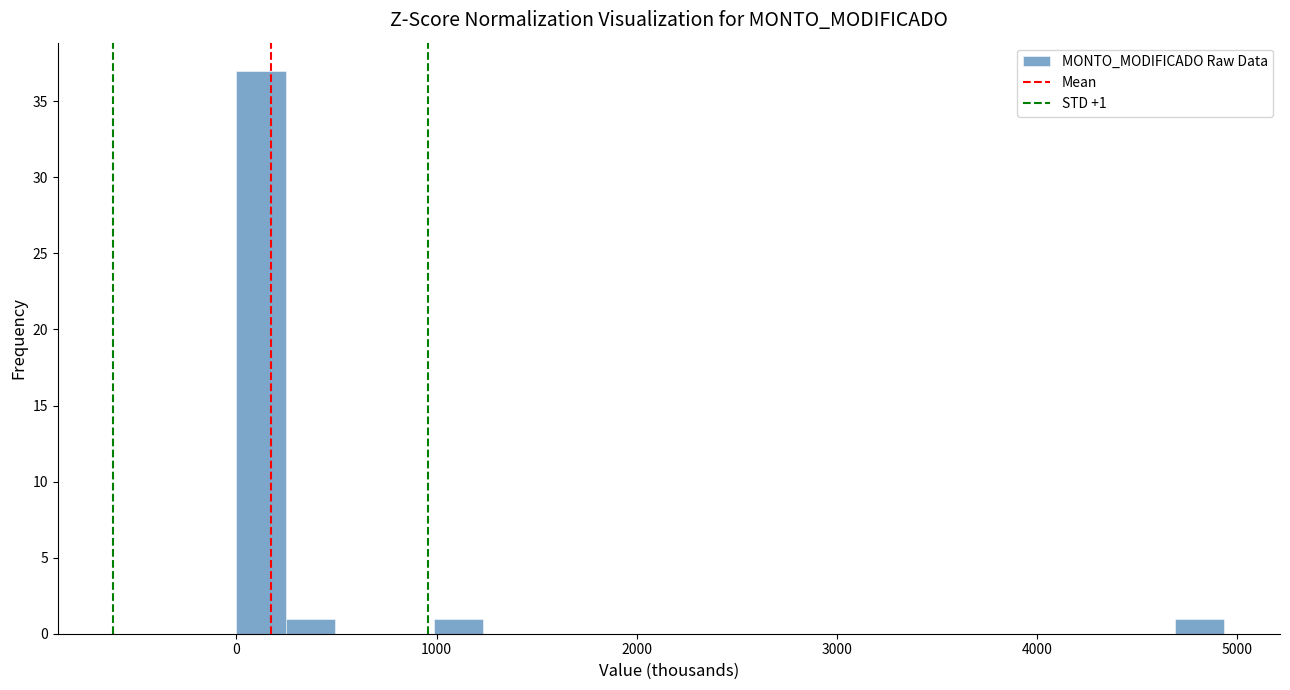

Read against the x-axis, roughly where is the centre of the tallest bar?

100